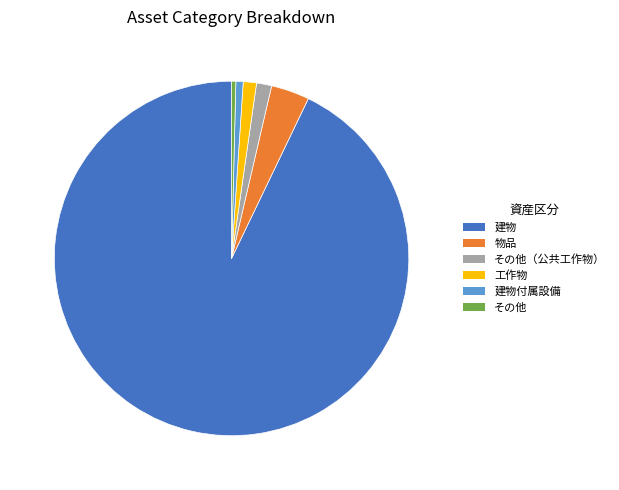

What is the ratio of the value at 工作物 to the value at その他（公共工作物）?

0.9